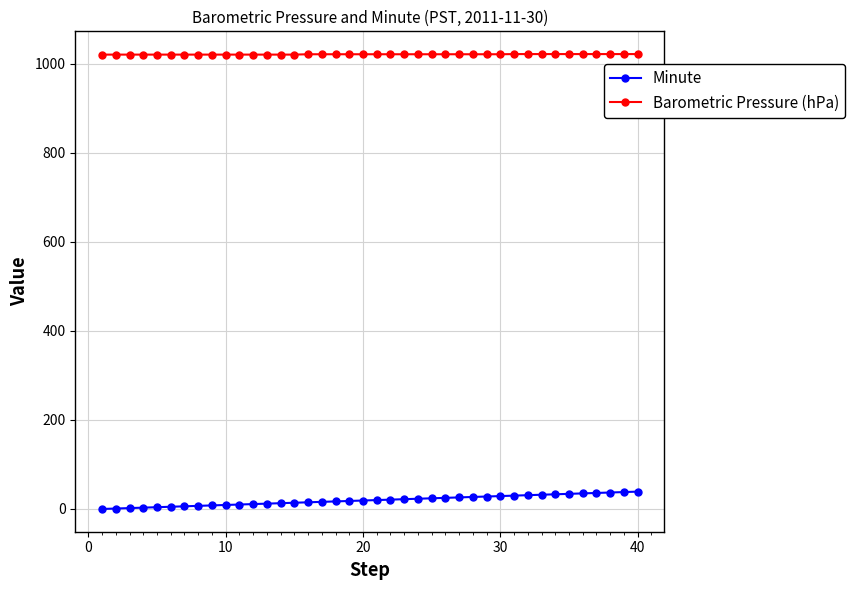

Rank the series by their average value, from lowest to highest.

Minute, Barometric Pressure (hPa)